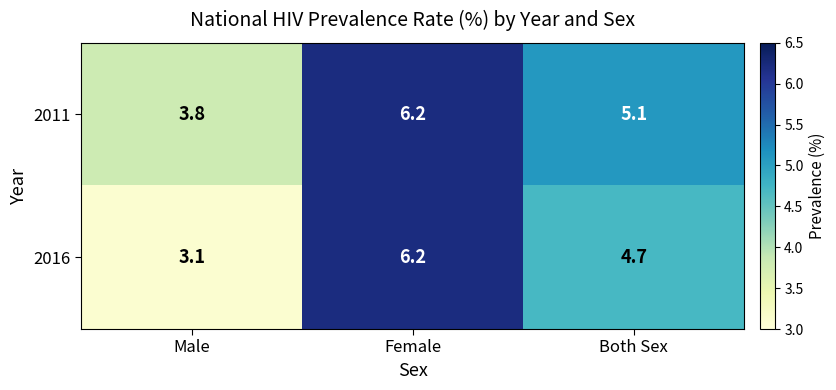

Which series has the largest range (max minus min)?

2016